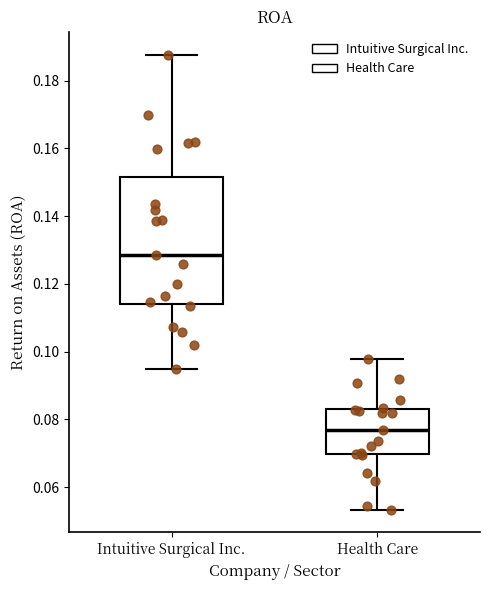

Which box has the highest median line?

Intuitive Surgical Inc.